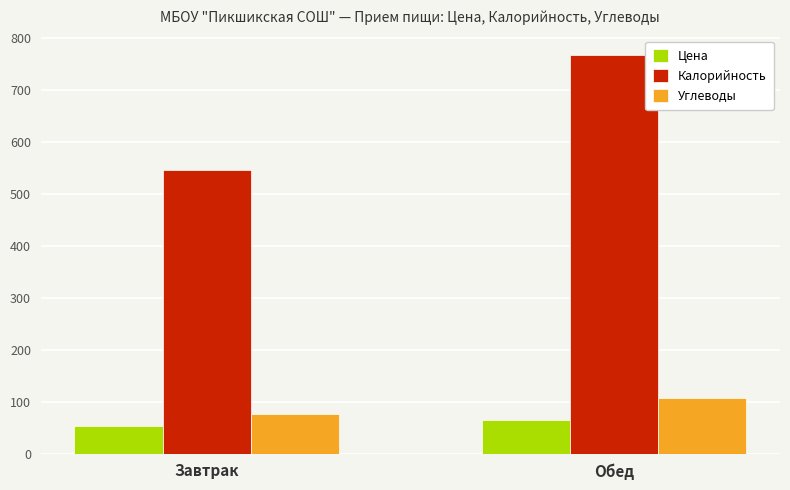

Which series changed the most between Завтрак and Обед?

Калорийность